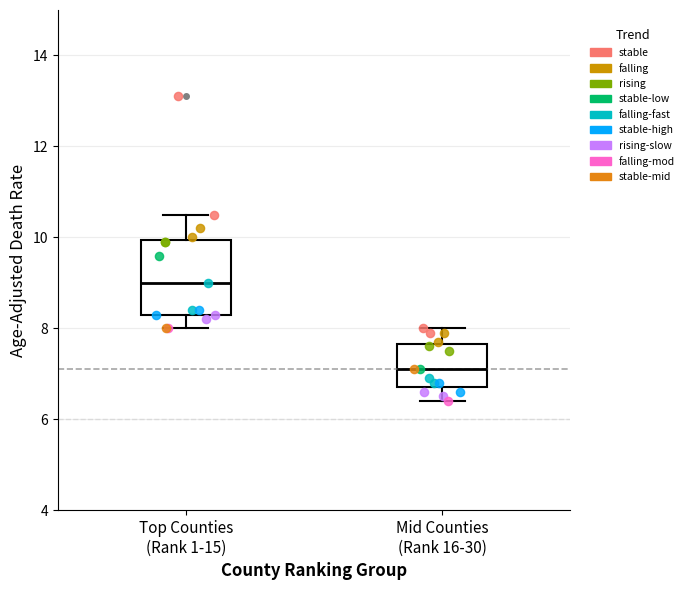

Comparing the boxes themselves (not the whiskers), which one is the tallest?

Top Counties (Rank 1-15)